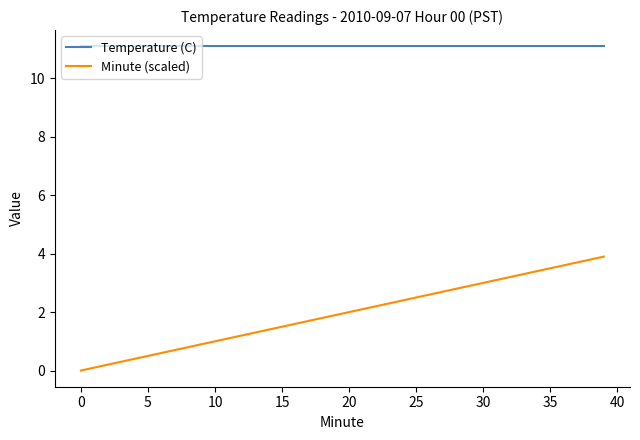

Rank the series by their maximum value, from lowest to highest.

Minute (scaled), Temperature (C)